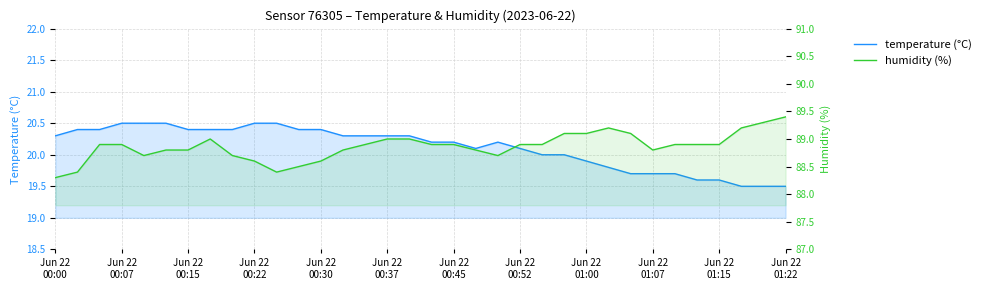

How many interior local peaks does the humidity (%) series have?

2